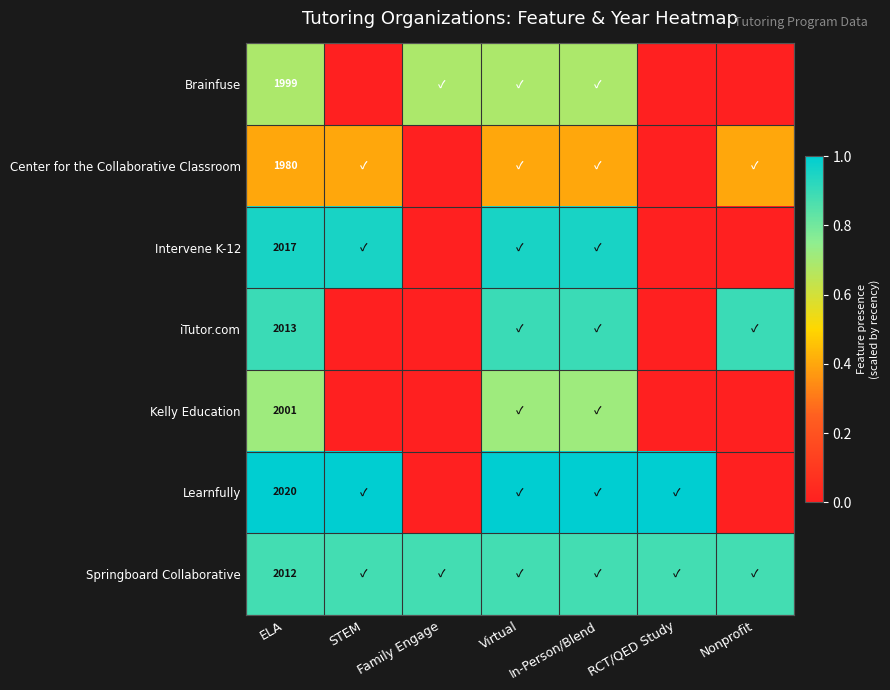

At which category does the chart reach its minimum across all series?

STEM